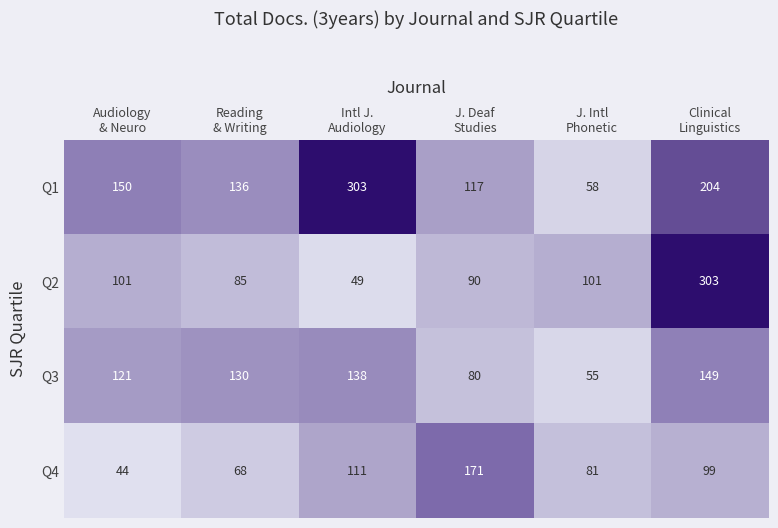

What is the greatest value displayed?

303